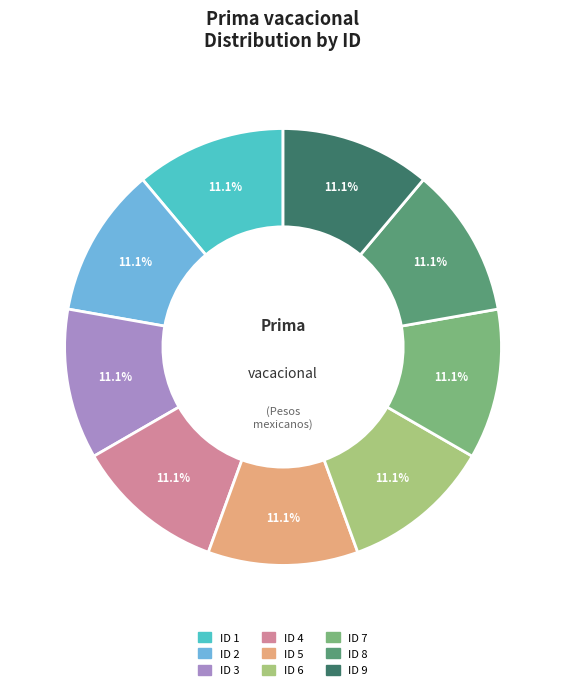

Does ID 2 account for over 50% of the chart?

No